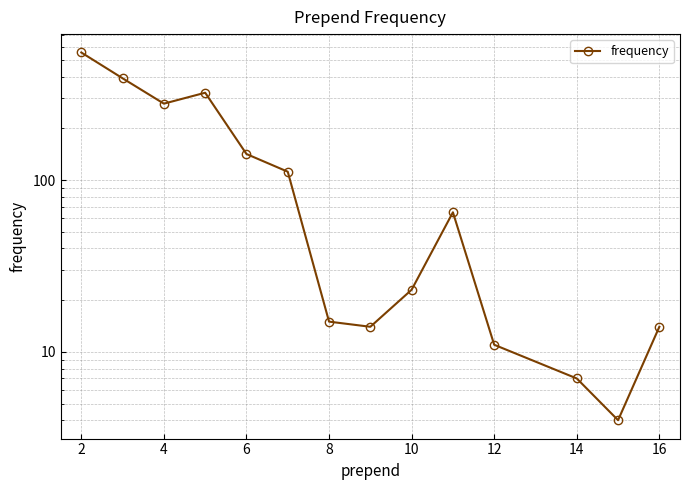

What is the sum of all values?

1955